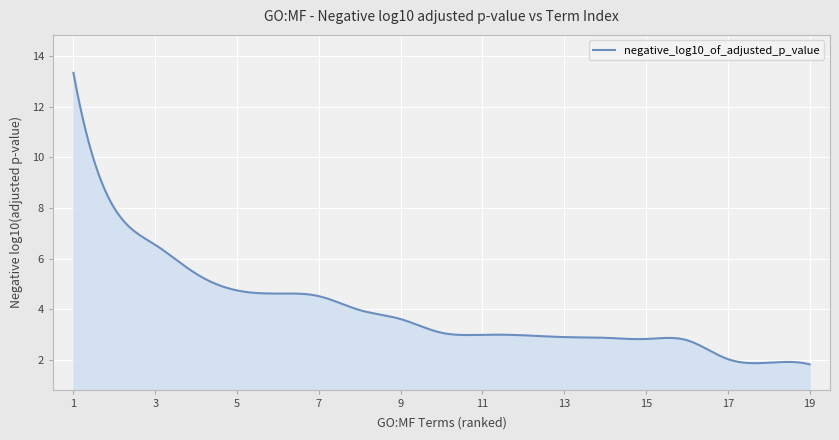

What is the greatest value displayed?

13.3